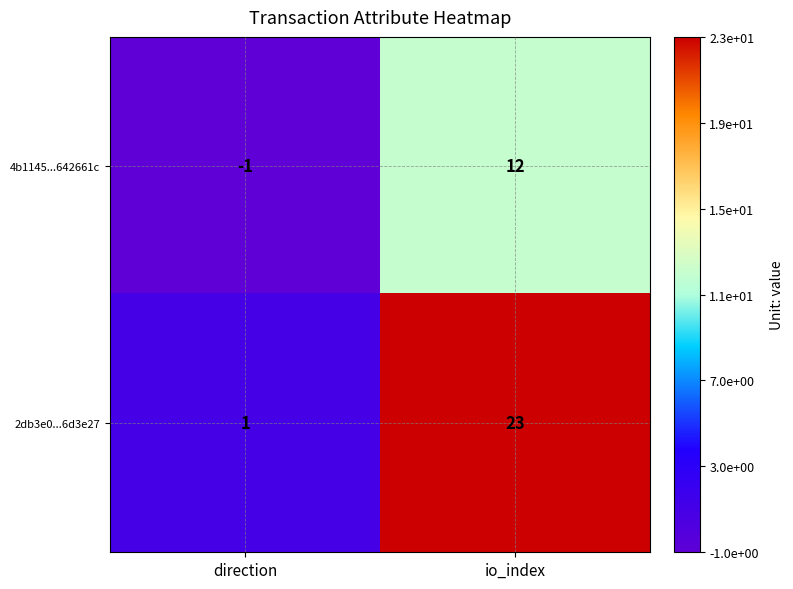

Which series has the widest spread of values?

2db3e0...6d3e27